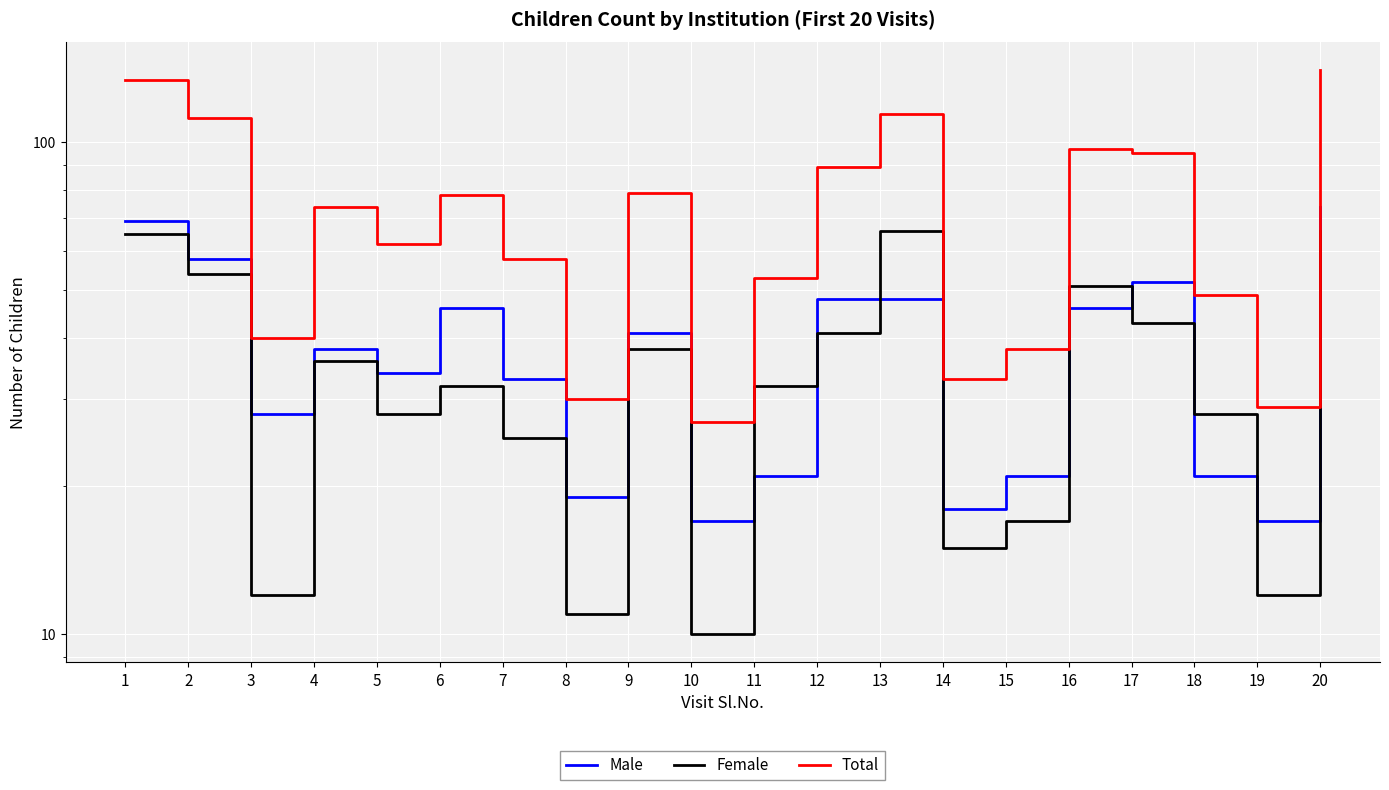

Which series has the largest total across all categories?

Total